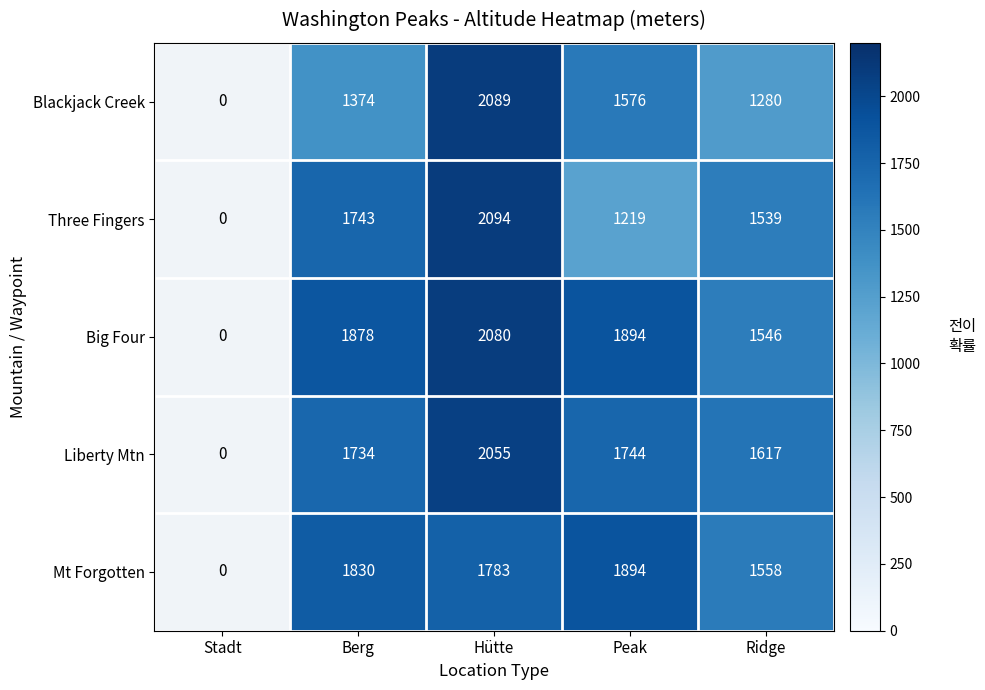

What is the difference between the Three Fingers values at Ridge and Berg?

204